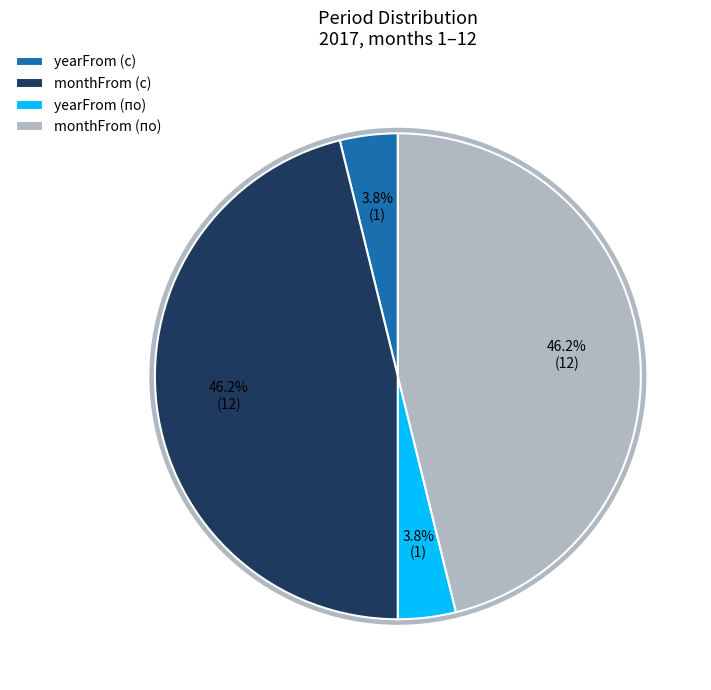

To the nearest percent, what is the difference between the monthFrom (по) and yearFrom (с) slice percentages?

42%